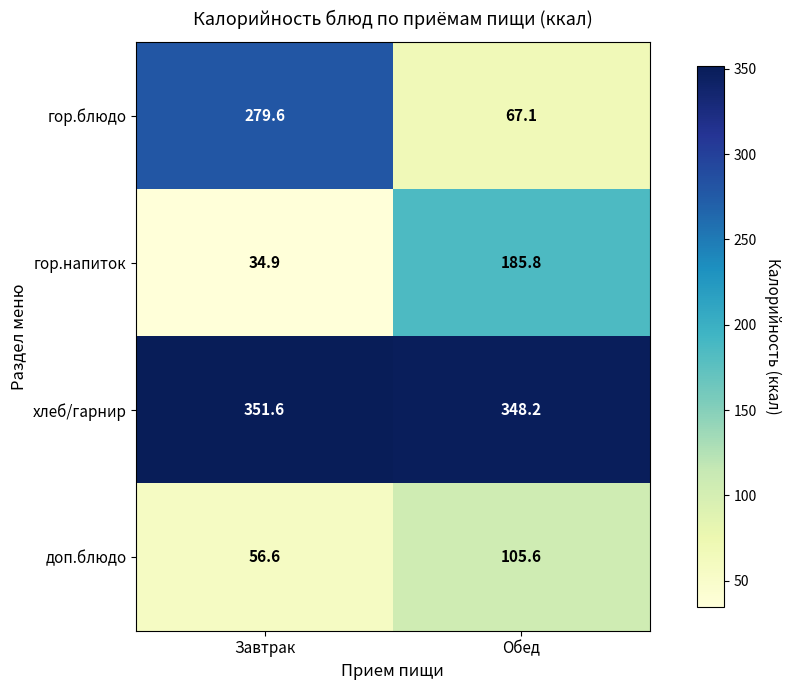

Which label corresponds to the smallest value in the chart?

Завтрак